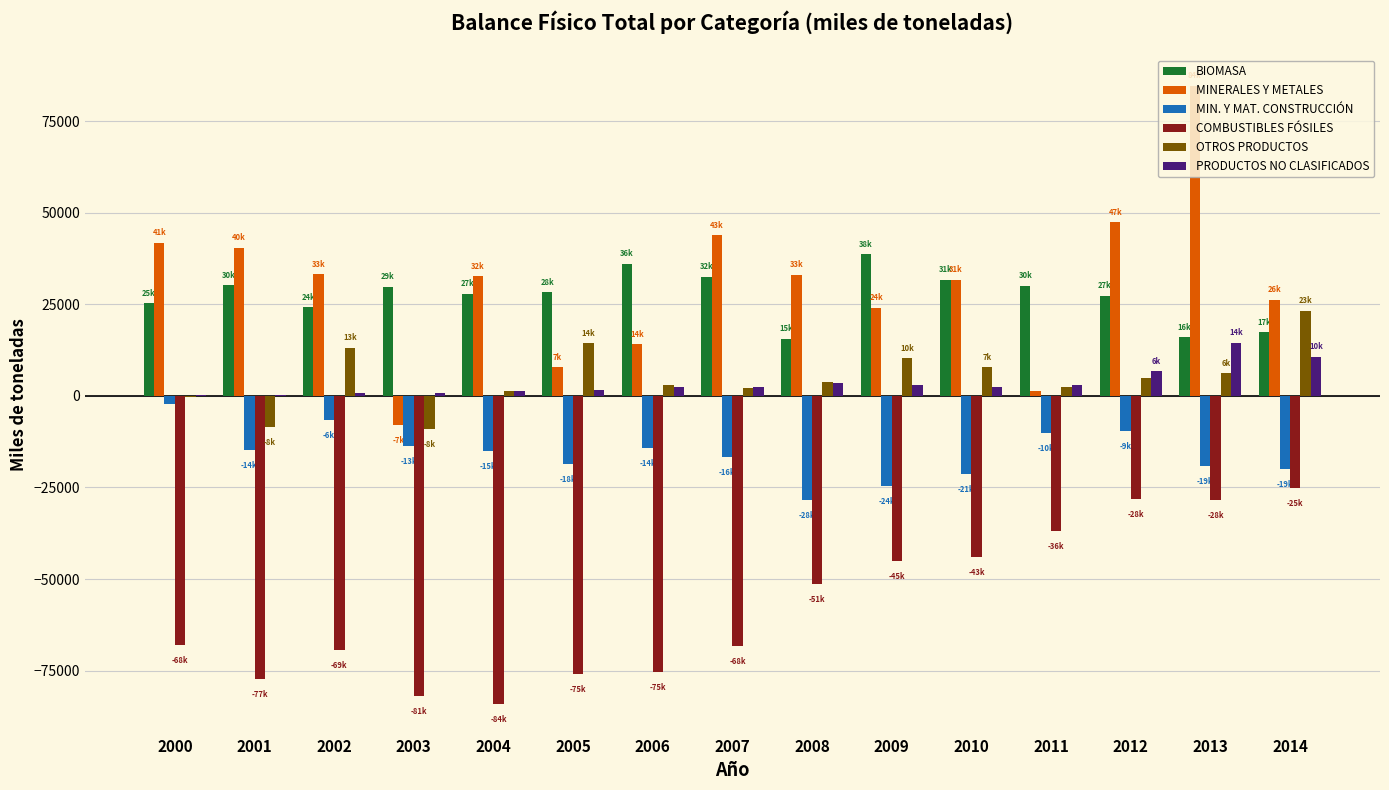

Which series changed the most between 2008 and 2012?

COMBUSTIBLES FÓSILES